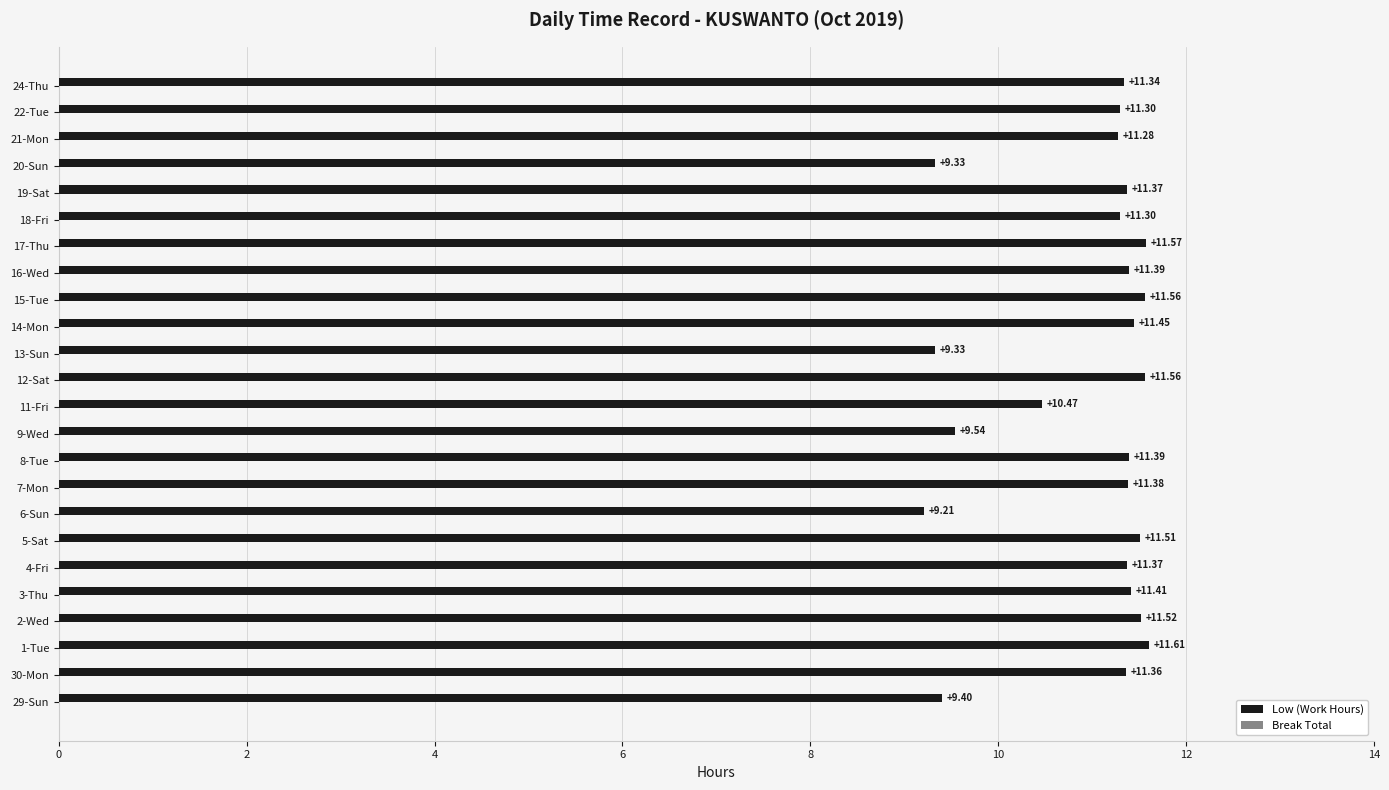

What is the average value?

11.0